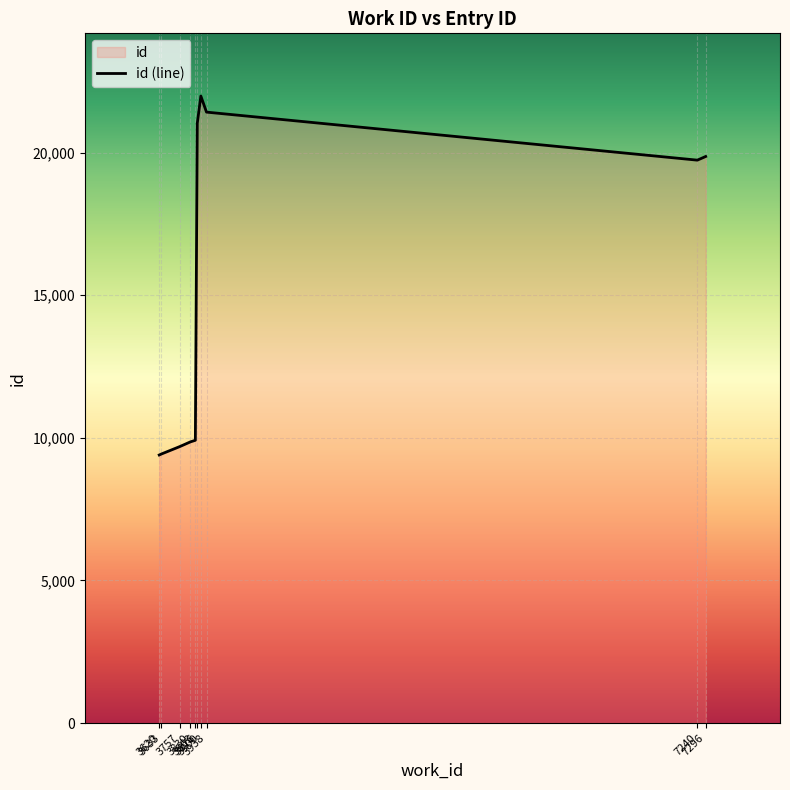

Reading right to left, extract all data points from this chart.

19866	19738	21422	21986	21032	9915	9860	9692	9431	9400